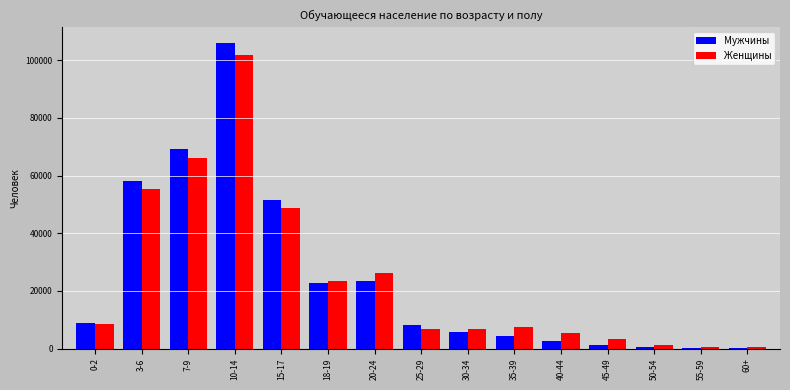

Where is Мужчины nearest to the value 53186?

15-17